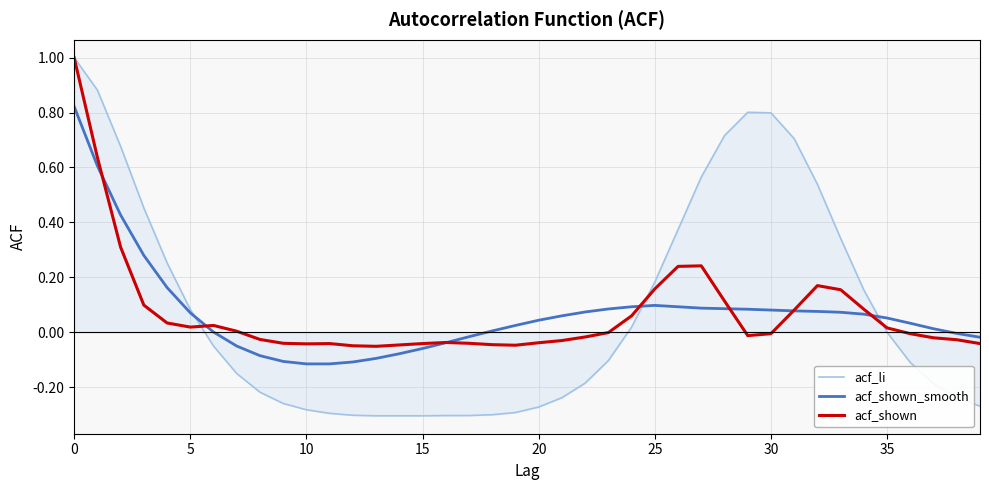

What is the maximum value for acf_shown?

1.0